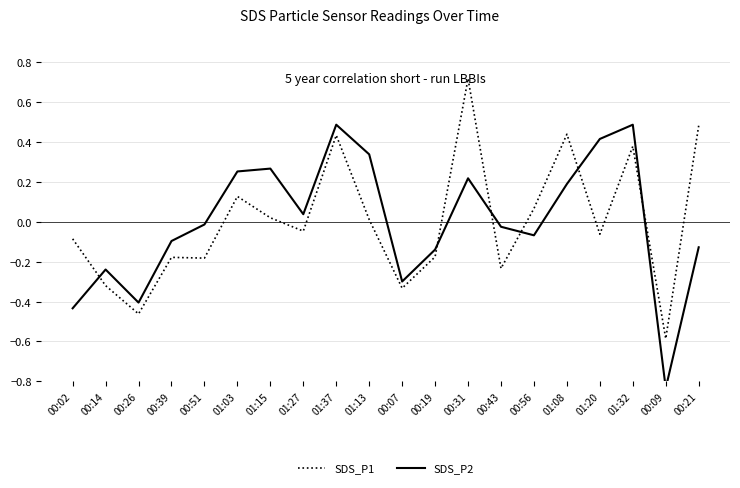

What is the difference between the highest and lowest values at 01:15?

0.2